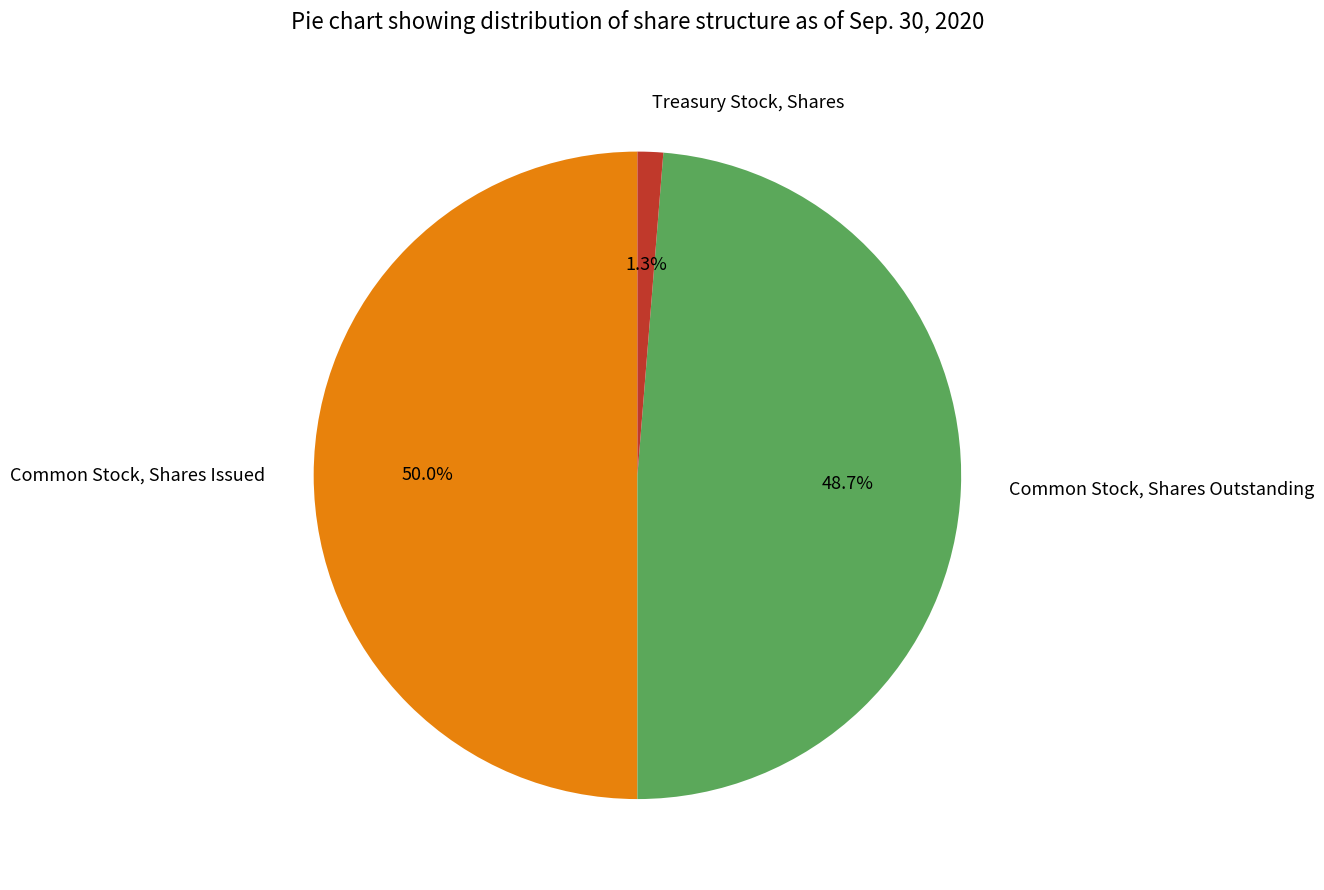

Is it true that Common Stock, Shares Outstanding is 49% of the pie?

True